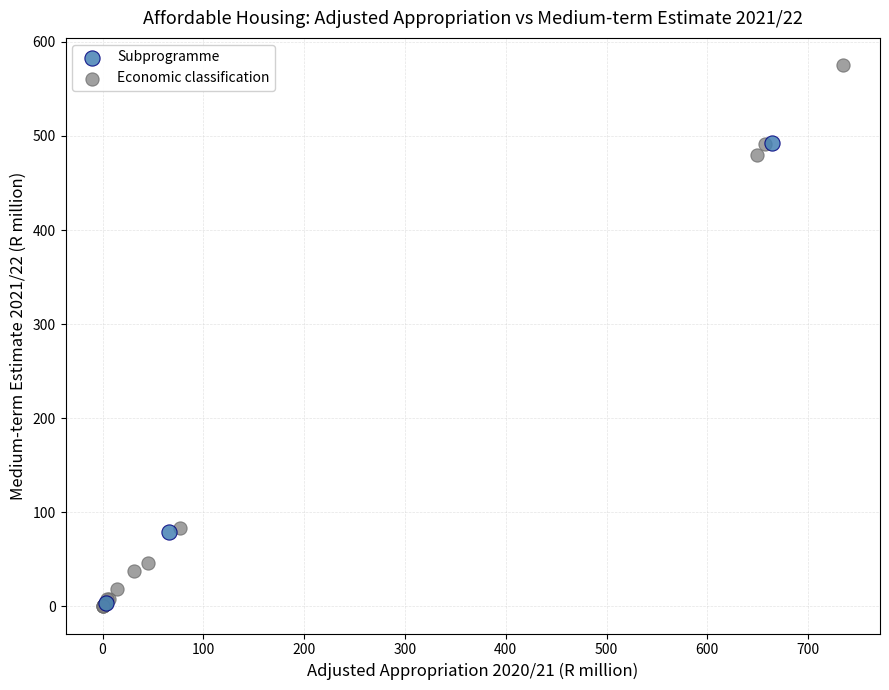

Which series has the widest spread of Y values?

Economic classification